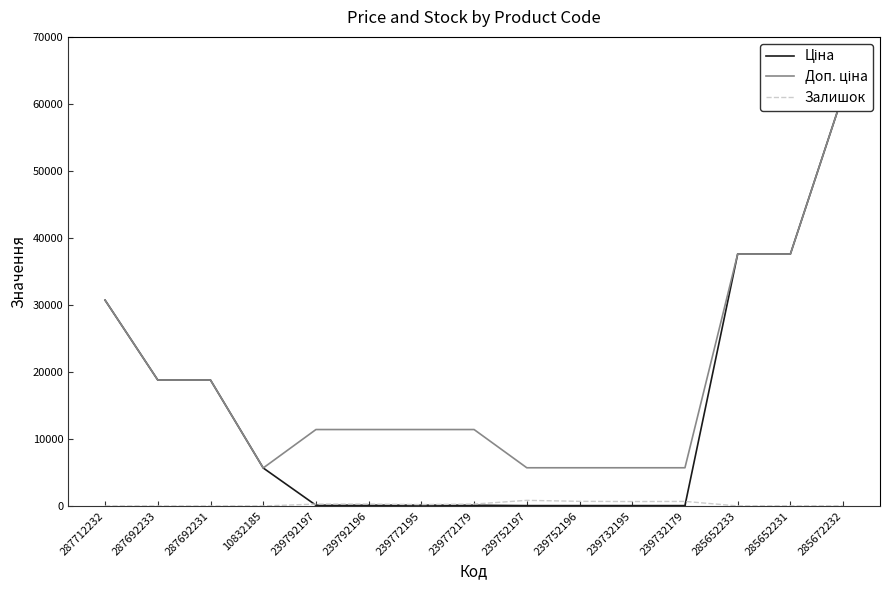

True or false: Залишок has more than 0 interior local peaks.

True